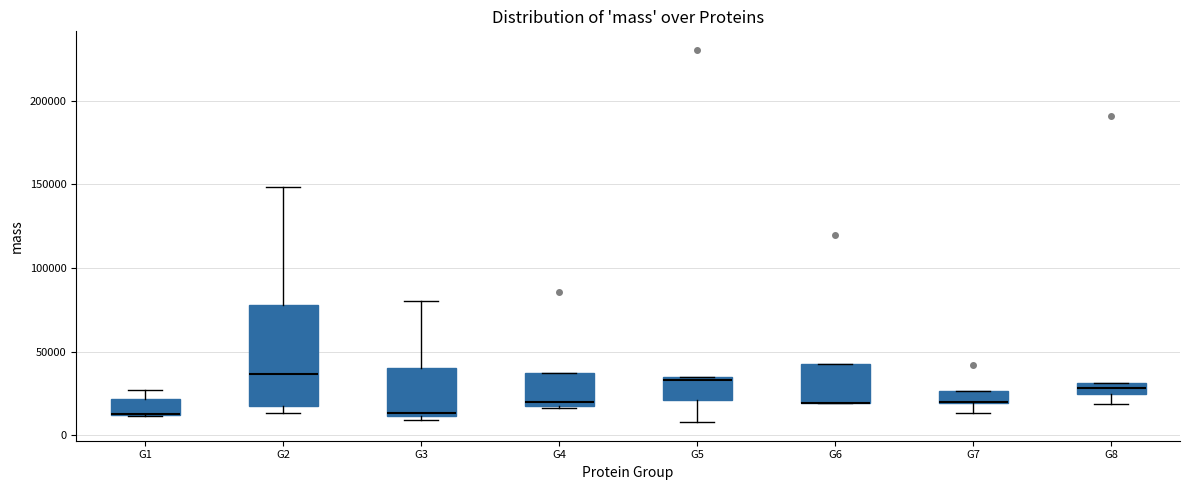

Where does the upper whisker of the box for G2 end on the y-axis? The values are not printed on the chart, so give them approximately, as read against the axis.

150000